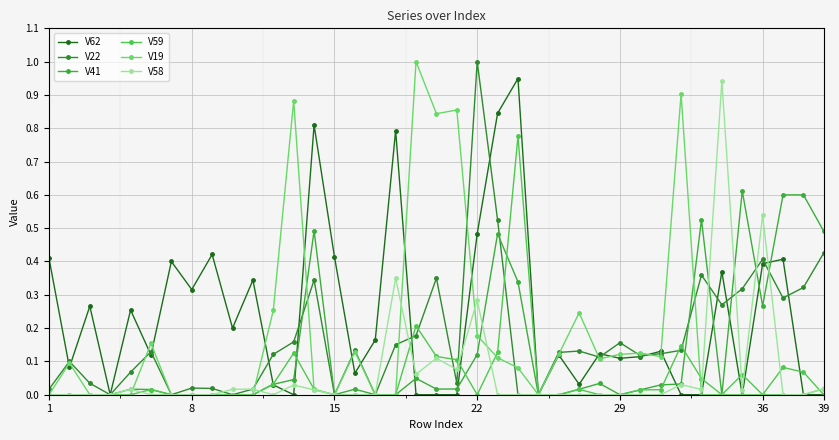

How many lines are shown in the chart?

6